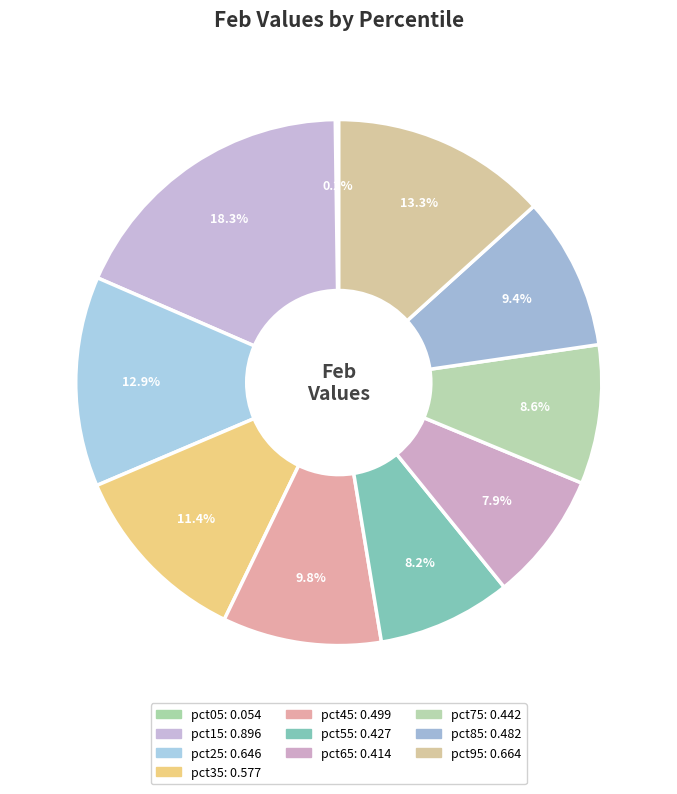

To the nearest percent, what is the difference between the pct55 and pct85 slice percentages?

1%